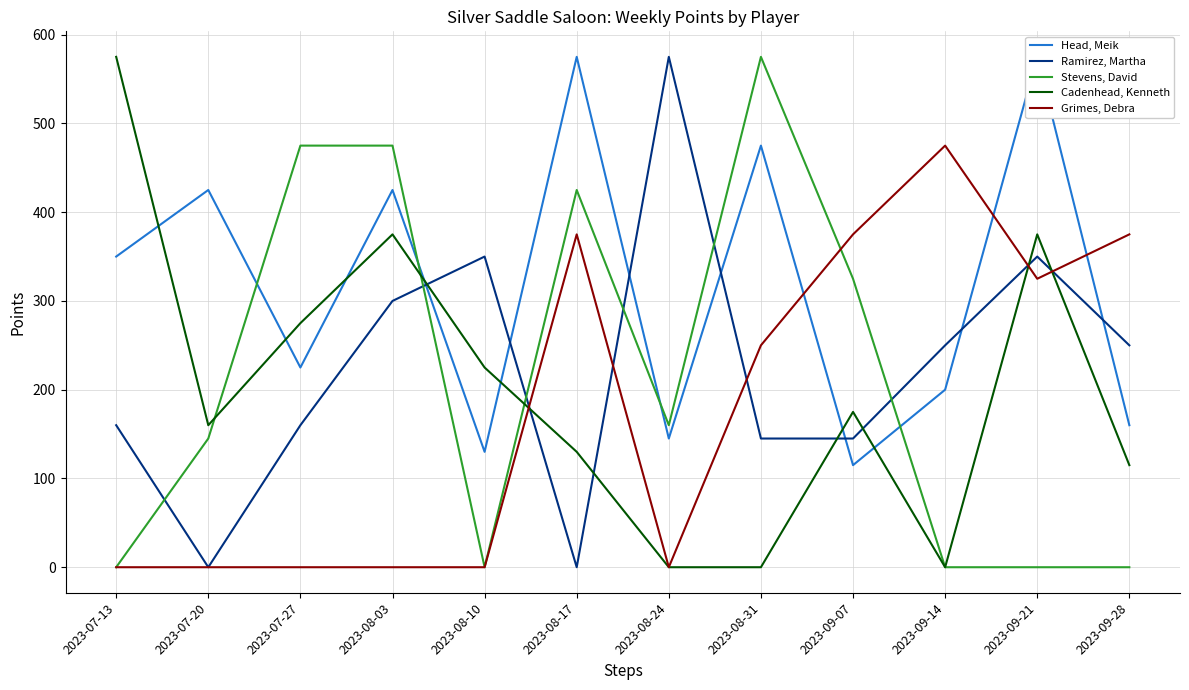

What position from the right is 2023-08-03?

9